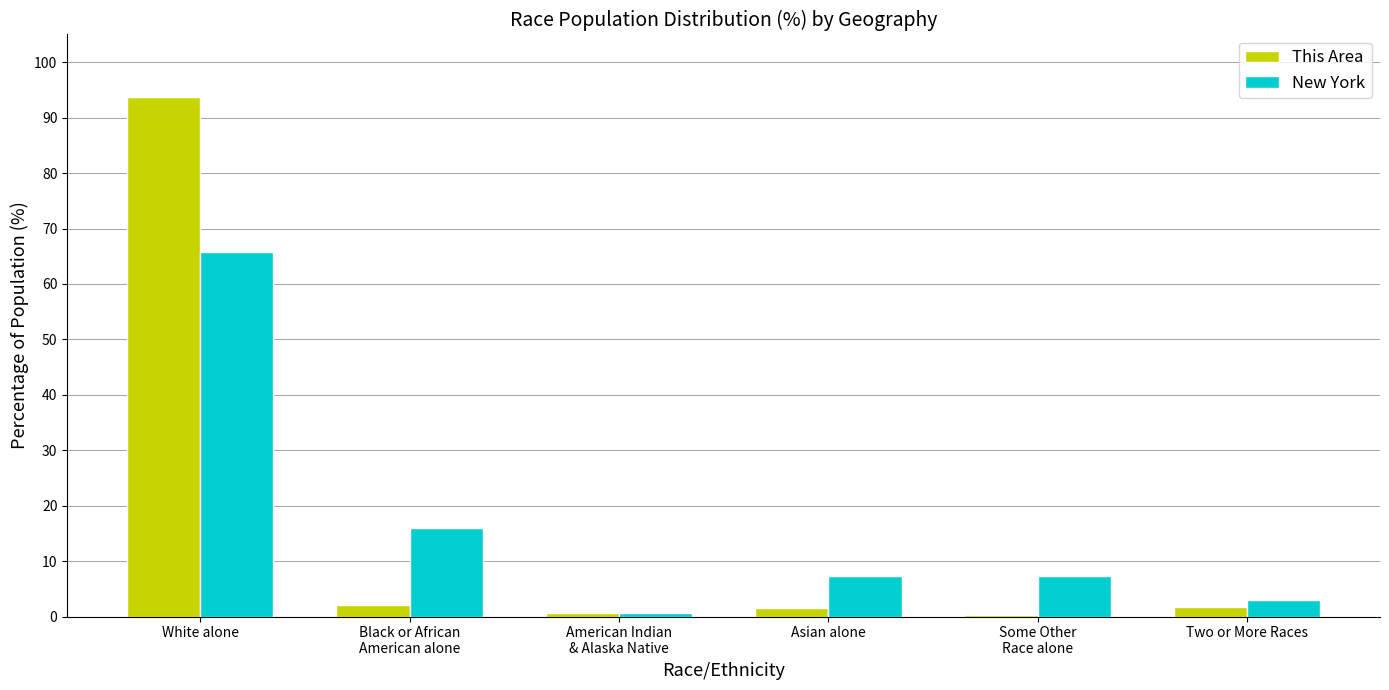

What is the total value across all series at White alone?

159.4